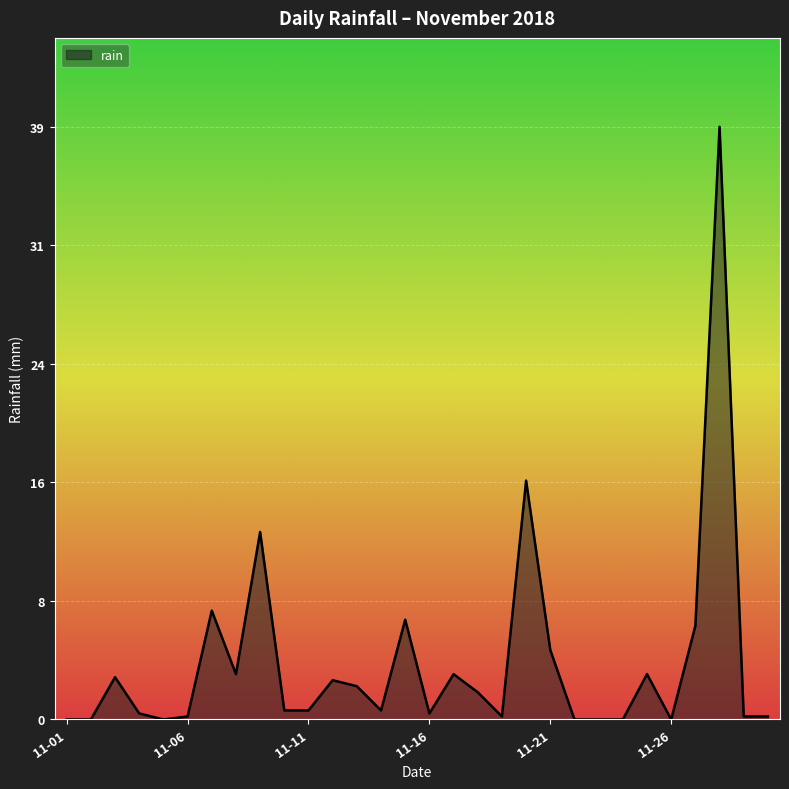

What is the average value?

3.8